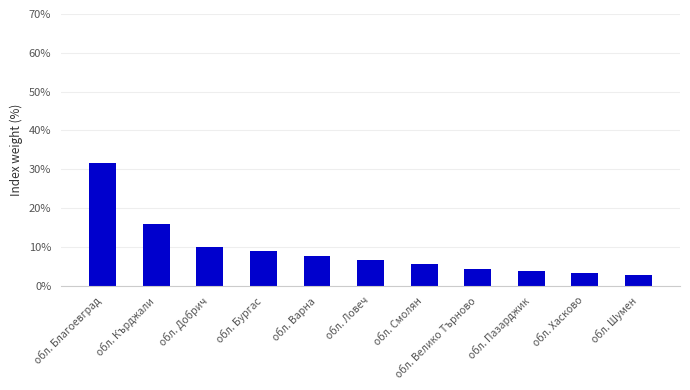

What is the change in value from обл. Ловеч to обл. Хасково?

-3.3